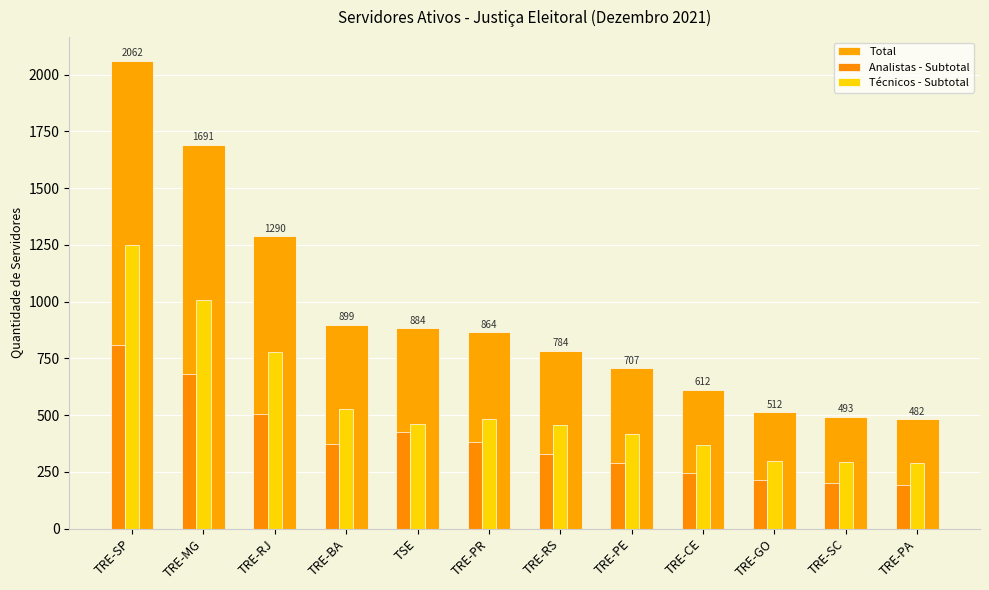

How many groups of bars are there?

12